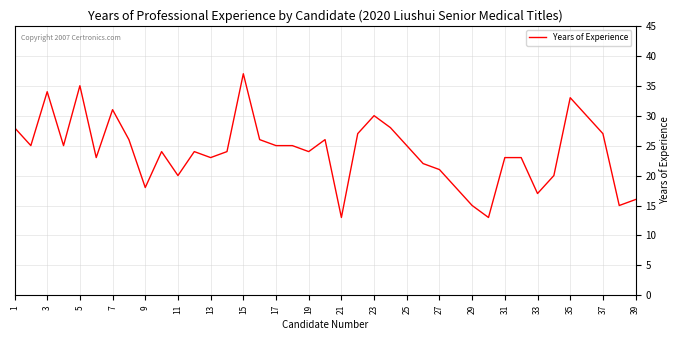

What is the smallest value displayed?

13